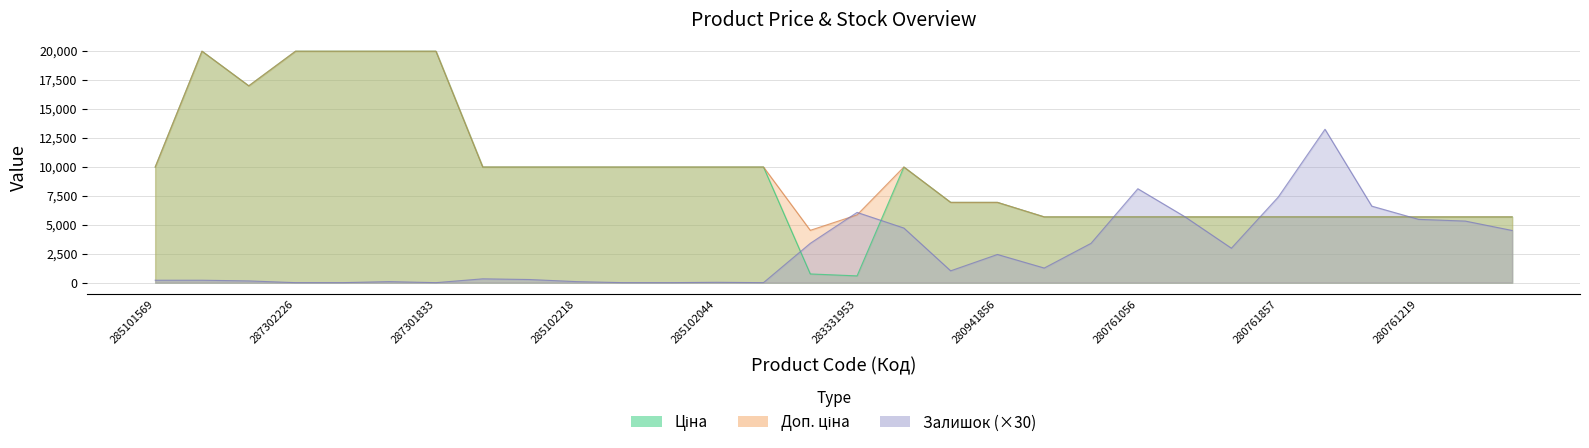

Between 287292222 and 287301833, which is larger?

287301833